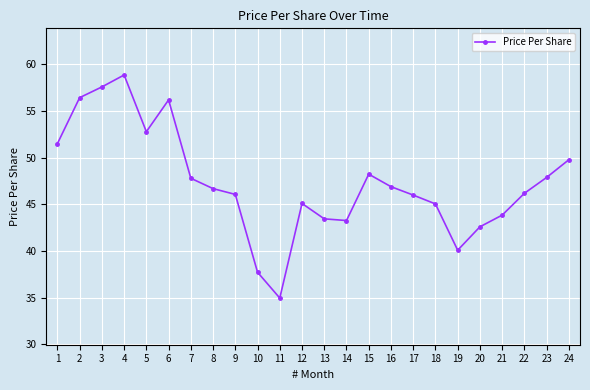

What is the difference between the maximum and minimum values?

23.9